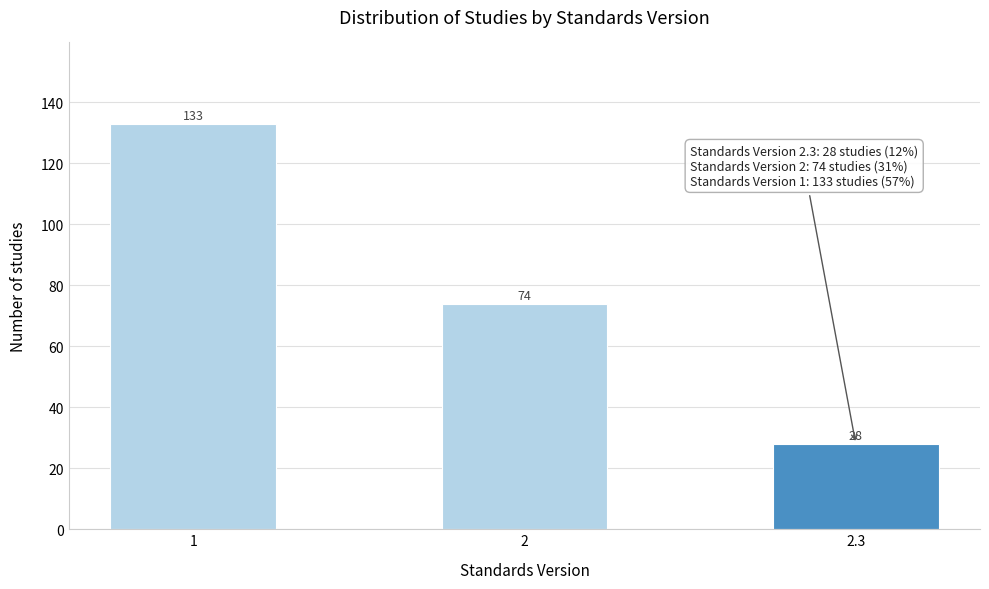

Reading left to right, list all the values displayed in this chart.

133	74	28